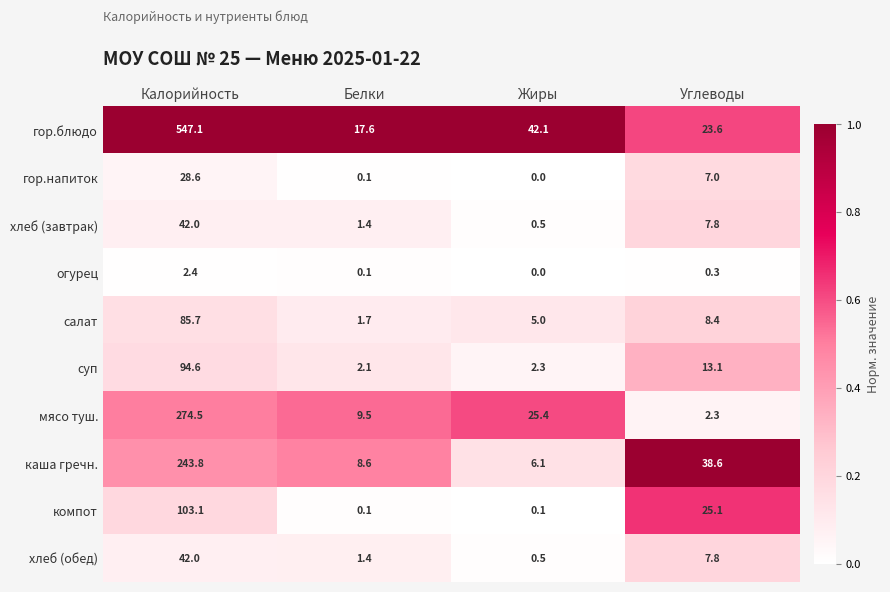

What is the difference between the highest and lowest values at Жиры?

42.1